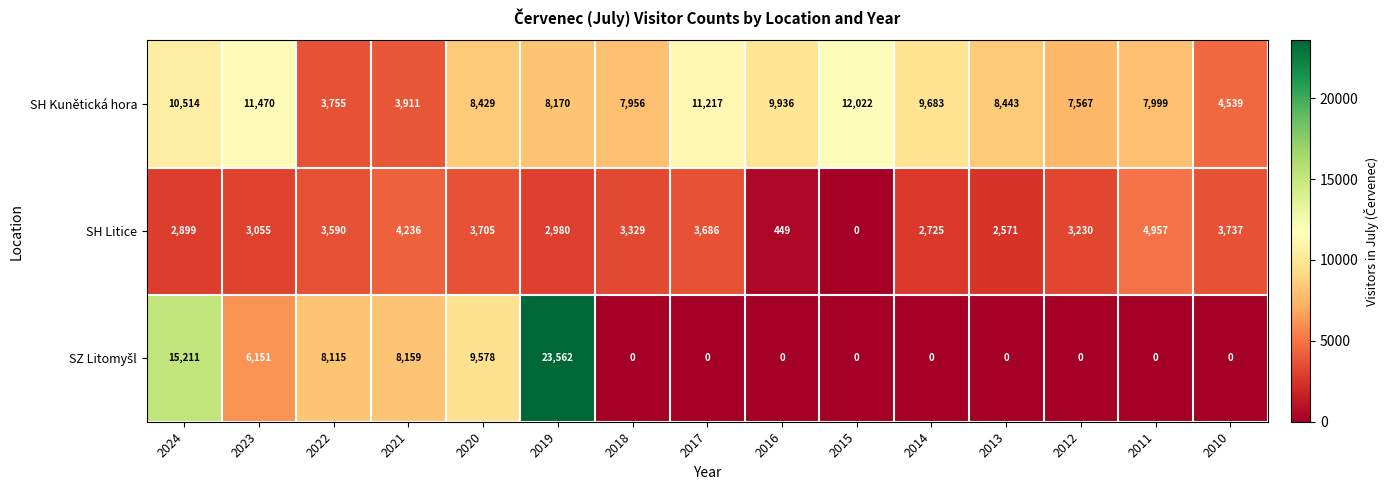

What value does the SH Kunětická hora series have at 2020?

8429